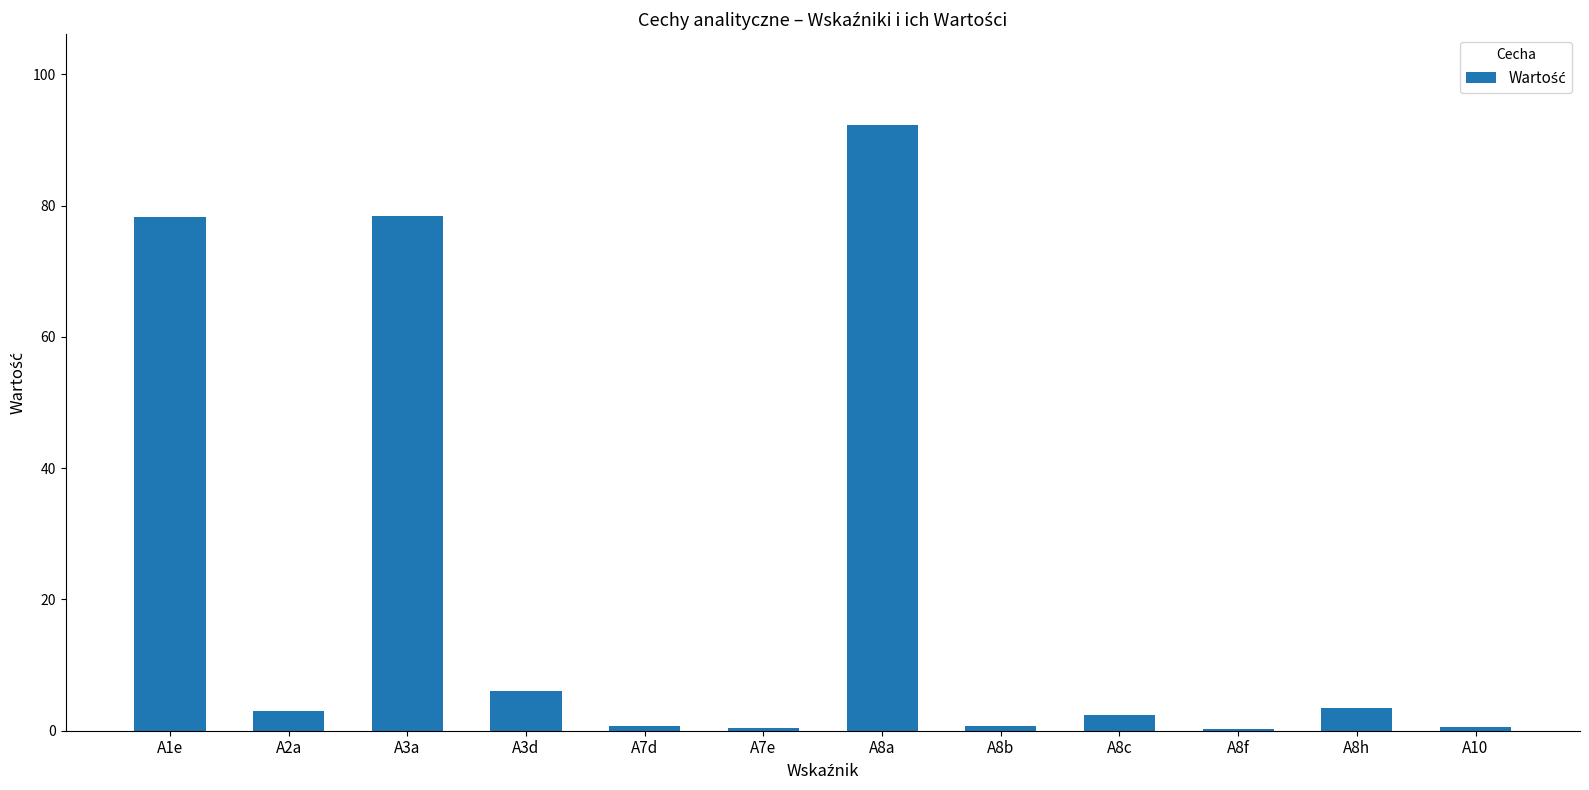

The value at A8h is 3.4. True or false?

True